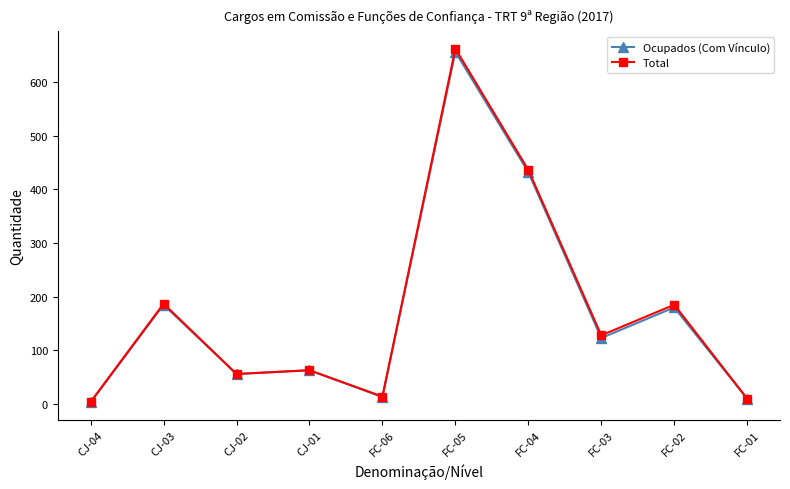

At which category is the sum across all series the highest?

FC-05